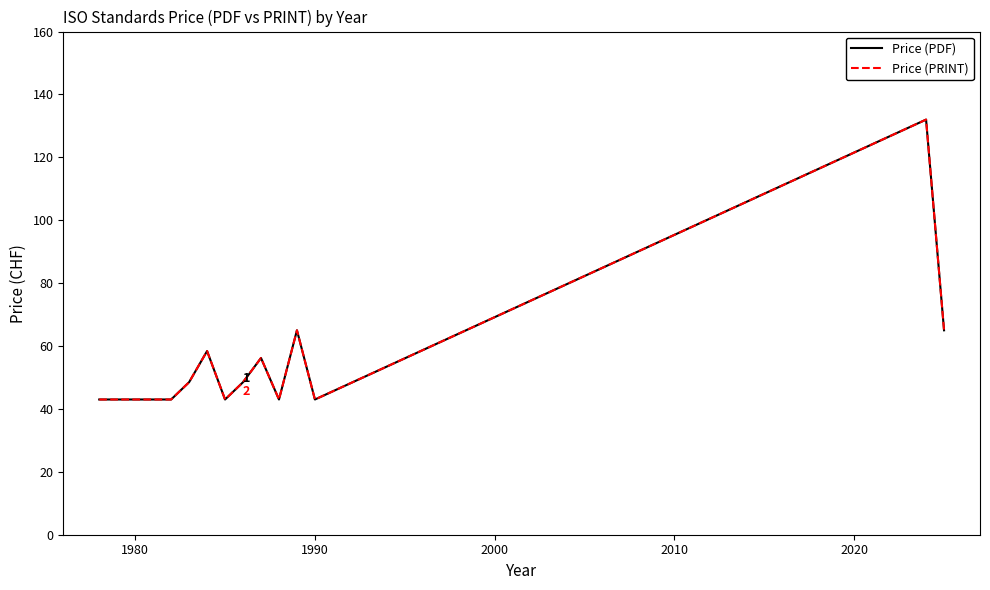

Reading left to right, transcribe all the data shown in this chart.

Price (PDF): 43.0	43.0	43.0	43.0	48.5	58.4	43.0	48.5	56.2	43.0	65.0	43.0	132.0	65.0
Price (PRINT): 43.0	43.0	43.0	43.0	48.5	58.4	43.0	48.5	56.2	43.0	65.0	43.0	132.0	65.0